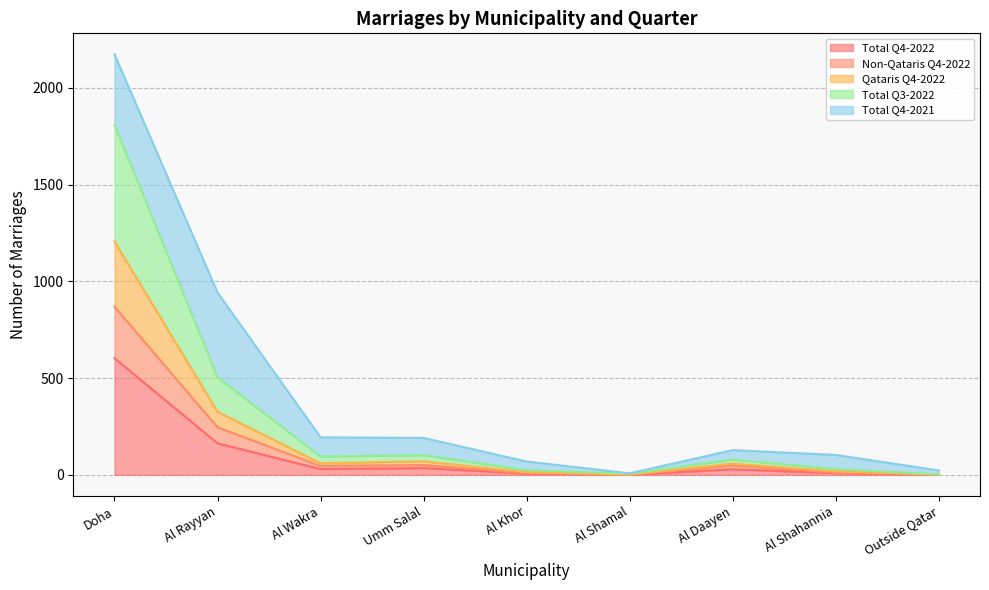

Which category has the lowest value across all series?

Al Shamal